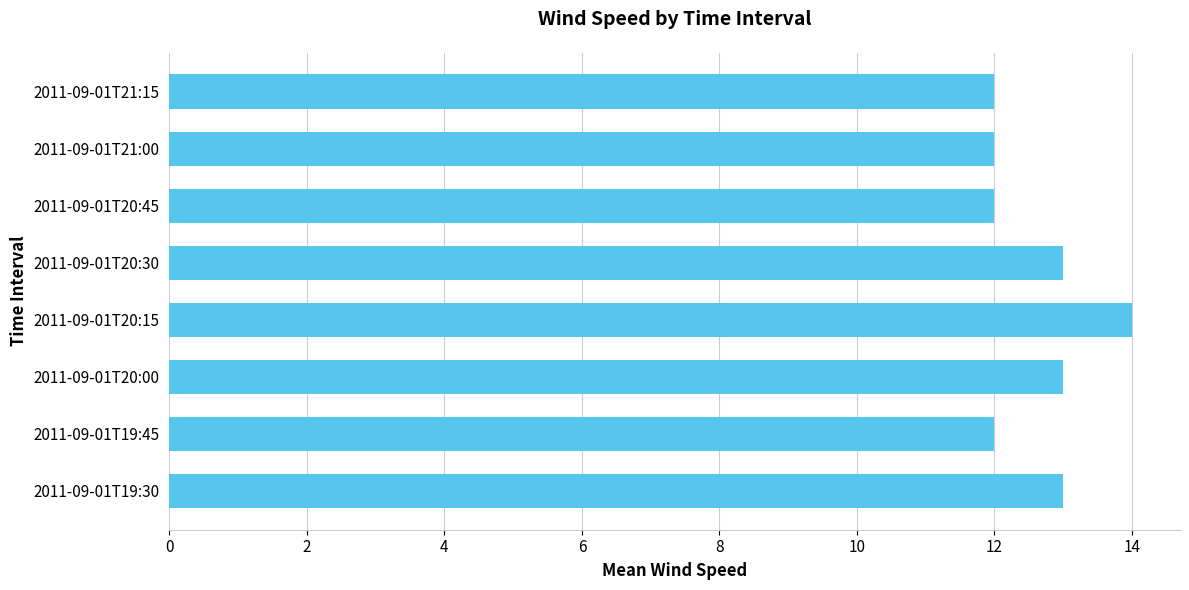

Reading bottom to top, extract all data points from this chart.

13	12	13	14	13	12	12	12